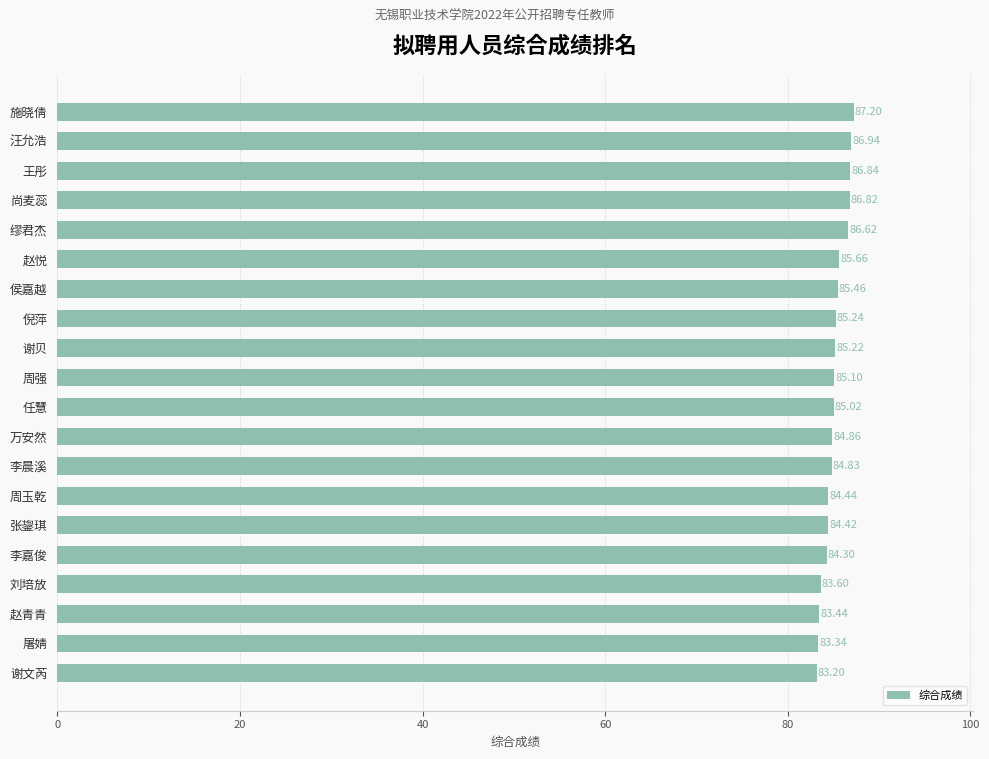

List the labels in order of value, smallest first.

谢文芮, 屠婧, 赵青青, 刘培放, 李嘉俊, 张鋆琪, 周玉乾, 李晨溪, 万安然, 任慧, 周强, 谢贝, 倪萍, 侯嘉越, 赵悦, 缪君杰, 尚麦蕊, 王彤, 汪允浩, 施晓倩